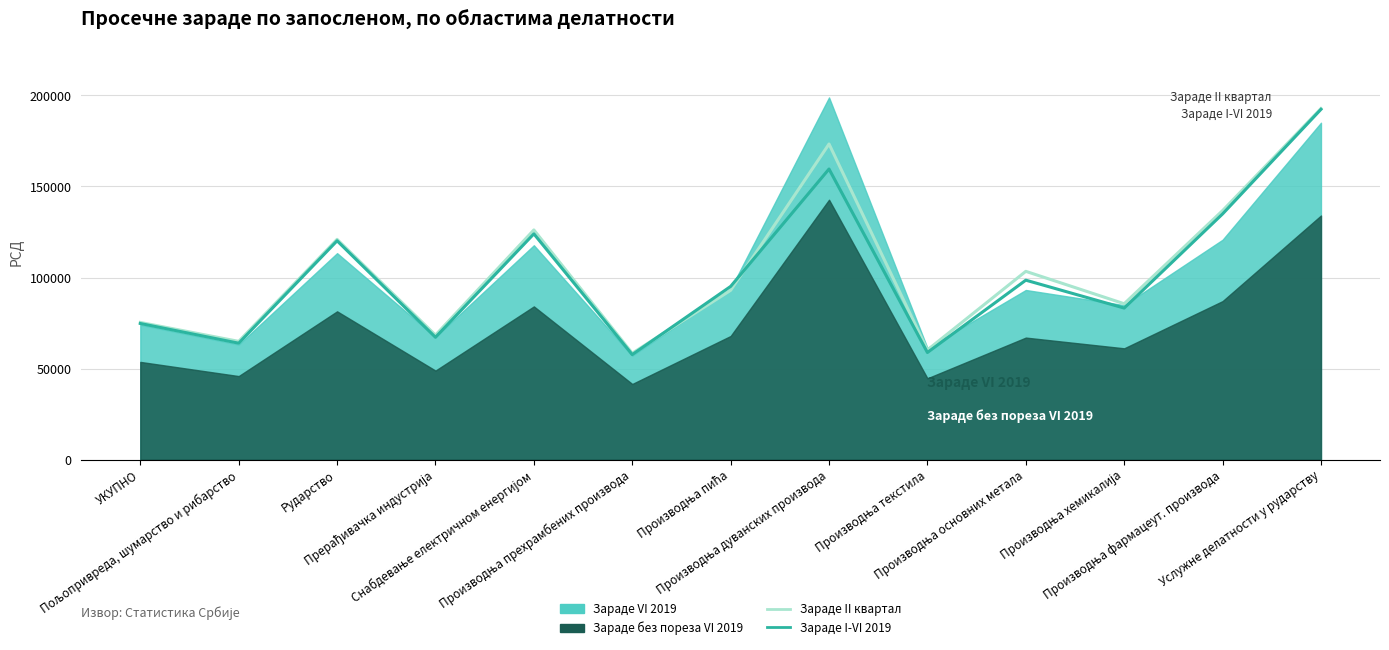

How many lines are shown in the chart?

2